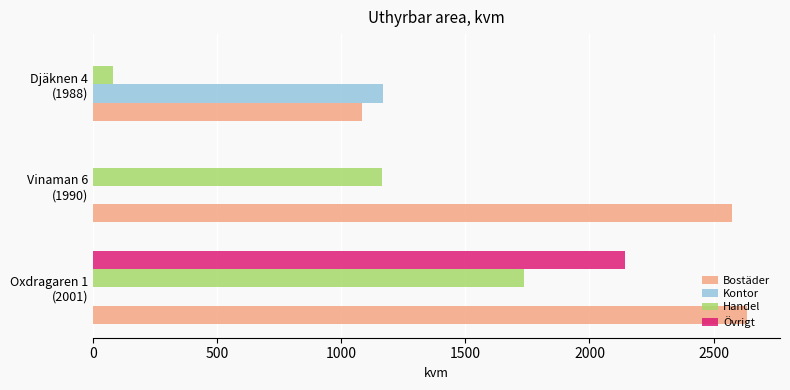

What is the maximum value shown in the chart?

2636